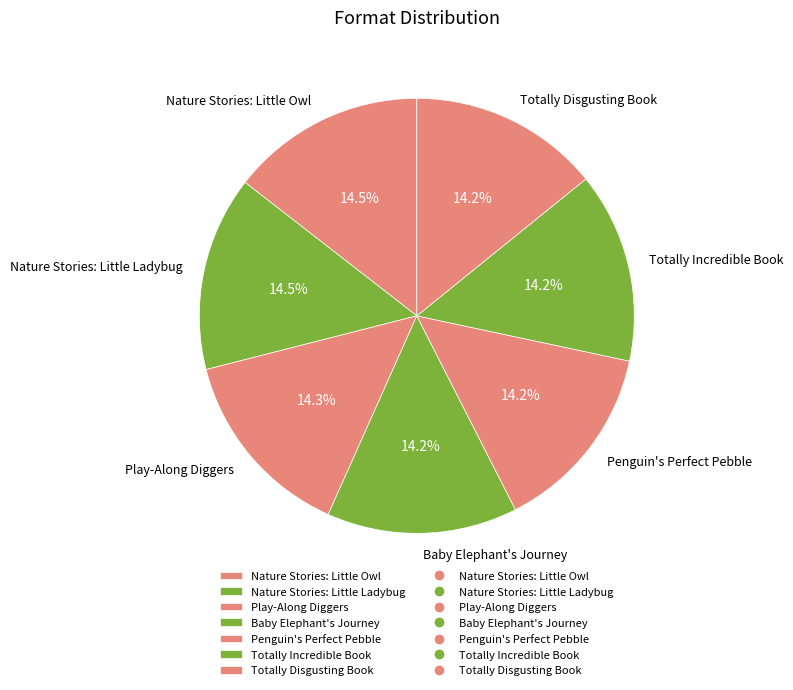

True or false: Nature Stories: Little Owl accounts for 1% of the total.

False